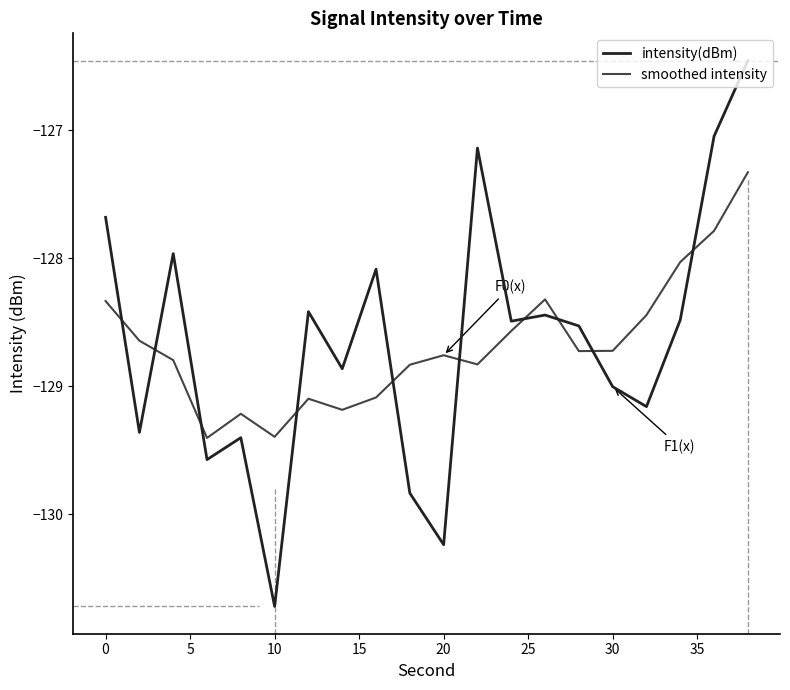

Which series has the widest spread of values?

intensity(dBm)